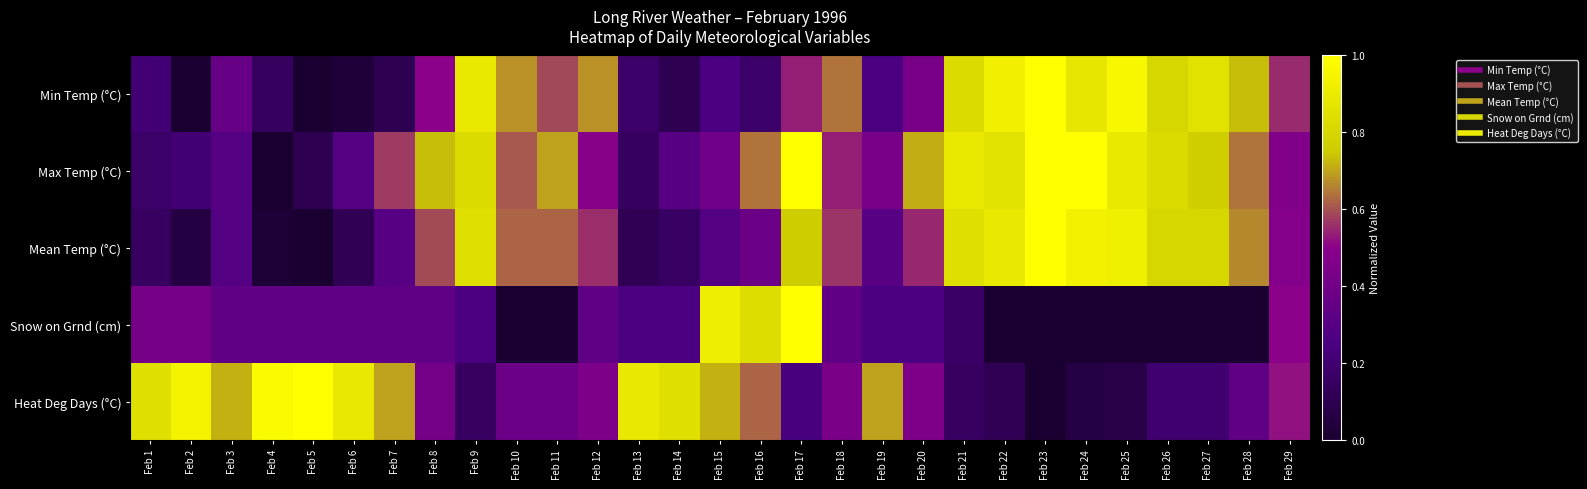

Reading left to right, transcribe all the data shown in this chart.

Min Temp (°C): Feb 1=0.2	Feb 2=0.0	Feb 3=0.4	Feb 4=0.1	Feb 5=0.0	Feb 6=0.0	Feb 7=0.1	Feb 8=0.5	Feb 9=0.9	Feb 10=0.7	Feb 11=0.6	Feb 12=0.7	Feb 13=0.2	Feb 14=0.1	Feb 15=0.2	Feb 16=0.2	Feb 17=0.5	Feb 18=0.6	Feb 19=0.2	Feb 20=0.4	Feb 21=0.8	Feb 22=0.9	Feb 23=1.0	Feb 24=0.9	Feb 25=1.0	Feb 26=0.8	Feb 27=0.9	Feb 28=0.7	Feb 29=0.6
Max Temp (°C): Feb 1=0.2	Feb 2=0.2	Feb 3=0.3	Feb 4=0.0	Feb 5=0.1	Feb 6=0.3	Feb 7=0.6	Feb 8=0.7	Feb 9=0.8	Feb 10=0.6	Feb 11=0.7	Feb 12=0.5	Feb 13=0.1	Feb 14=0.3	Feb 15=0.4	Feb 16=0.6	Feb 17=1.0	Feb 18=0.5	Feb 19=0.4	Feb 20=0.7	Feb 21=0.9	Feb 22=0.9	Feb 23=1.0	Feb 24=1.0	Feb 25=0.9	Feb 26=0.8	Feb 27=0.8	Feb 28=0.6	Feb 29=0.5
Mean Temp (°C): Feb 1=0.2	Feb 2=0.1	Feb 3=0.3	Feb 4=0.0	Feb 5=0.0	Feb 6=0.1	Feb 7=0.3	Feb 8=0.6	Feb 9=0.8	Feb 10=0.6	Feb 11=0.6	Feb 12=0.6	Feb 13=0.1	Feb 14=0.2	Feb 15=0.3	Feb 16=0.4	Feb 17=0.8	Feb 18=0.6	Feb 19=0.3	Feb 20=0.5	Feb 21=0.8	Feb 22=0.9	Feb 23=1.0	Feb 24=0.9	Feb 25=0.9	Feb 26=0.8	Feb 27=0.8	Feb 28=0.7	Feb 29=0.5
Snow on Grnd (cm): Feb 1=0.4	Feb 2=0.4	Feb 3=0.3	Feb 4=0.3	Feb 5=0.3	Feb 6=0.3	Feb 7=0.3	Feb 8=0.3	Feb 9=0.2	Feb 10=0.0	Feb 11=0.0	Feb 12=0.3	Feb 13=0.2	Feb 14=0.2	Feb 15=0.9	Feb 16=0.8	Feb 17=1.0	Feb 18=0.3	Feb 19=0.2	Feb 20=0.2	Feb 21=0.2	Feb 22=0.0	Feb 23=0.0	Feb 24=0.0	Feb 25=0.0	Feb 26=0.0	Feb 27=0.0	Feb 28=0.0	Feb 29=0.5
Heat Deg Days (°C): Feb 1=0.8	Feb 2=0.9	Feb 3=0.7	Feb 4=1.0	Feb 5=1.0	Feb 6=0.9	Feb 7=0.7	Feb 8=0.4	Feb 9=0.2	Feb 10=0.4	Feb 11=0.4	Feb 12=0.4	Feb 13=0.9	Feb 14=0.8	Feb 15=0.7	Feb 16=0.6	Feb 17=0.2	Feb 18=0.4	Feb 19=0.7	Feb 20=0.5	Feb 21=0.2	Feb 22=0.1	Feb 23=0.0	Feb 24=0.1	Feb 25=0.1	Feb 26=0.2	Feb 27=0.2	Feb 28=0.3	Feb 29=0.5